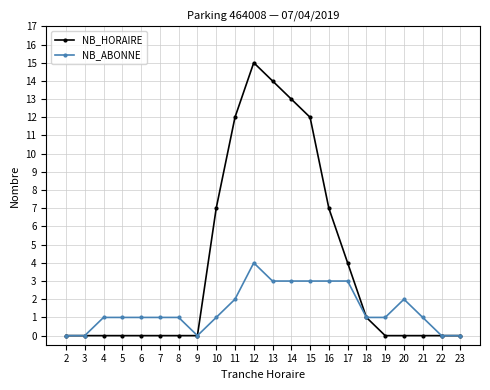

Reading left to right, what are all the values shown in this chart?

NB_HORAIRE: 0	0	0	0	0	0	0	0	7	12	15	14	13	12	7	4	1	0	0	0	0	0
NB_ABONNE: 0	0	1	1	1	1	1	0	1	2	4	3	3	3	3	3	1	1	2	1	0	0